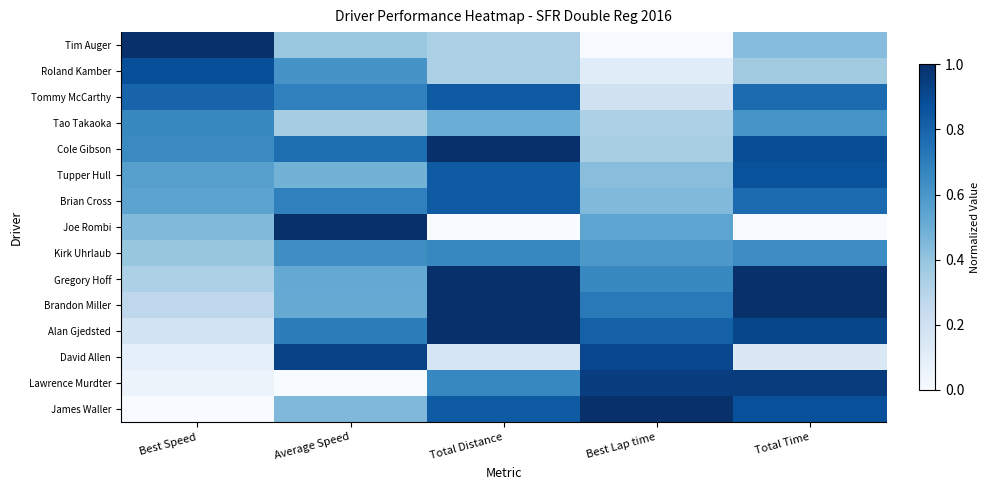

Reading left to right, what are all the values shown in this chart?

Tim Auger: Best Speed=1.0	Average Speed=0.4	Total Distance=0.3	Best Lap time=0.0	Total Time=0.4
Roland Kamber: Best Speed=0.9	Average Speed=0.6	Total Distance=0.3	Best Lap time=0.1	Total Time=0.4
Tommy McCarthy: Best Speed=0.8	Average Speed=0.7	Total Distance=0.8	Best Lap time=0.2	Total Time=0.8
Tao Takaoka: Best Speed=0.7	Average Speed=0.3	Total Distance=0.5	Best Lap time=0.3	Total Time=0.6
Cole Gibson: Best Speed=0.6	Average Speed=0.8	Total Distance=1.0	Best Lap time=0.3	Total Time=0.9
Tupper Hull: Best Speed=0.6	Average Speed=0.5	Total Distance=0.8	Best Lap time=0.4	Total Time=0.9
Brian Cross: Best Speed=0.5	Average Speed=0.7	Total Distance=0.8	Best Lap time=0.4	Total Time=0.8
Joe Rombi: Best Speed=0.4	Average Speed=1.0	Total Distance=0.0	Best Lap time=0.5	Total Time=0.0
Kirk Uhrlaub: Best Speed=0.4	Average Speed=0.6	Total Distance=0.7	Best Lap time=0.6	Total Time=0.6
Gregory Hoff: Best Speed=0.3	Average Speed=0.5	Total Distance=1.0	Best Lap time=0.7	Total Time=1.0
Brandon Miller: Best Speed=0.3	Average Speed=0.5	Total Distance=1.0	Best Lap time=0.7	Total Time=1.0
Alan Gjedsted: Best Speed=0.2	Average Speed=0.7	Total Distance=1.0	Best Lap time=0.8	Total Time=0.9
David Allen: Best Speed=0.1	Average Speed=0.9	Total Distance=0.2	Best Lap time=0.9	Total Time=0.1
Lawrence Murdter: Best Speed=0.1	Average Speed=0.0	Total Distance=0.7	Best Lap time=0.9	Total Time=1.0
James Waller: Best Speed=0.0	Average Speed=0.5	Total Distance=0.8	Best Lap time=1.0	Total Time=0.9